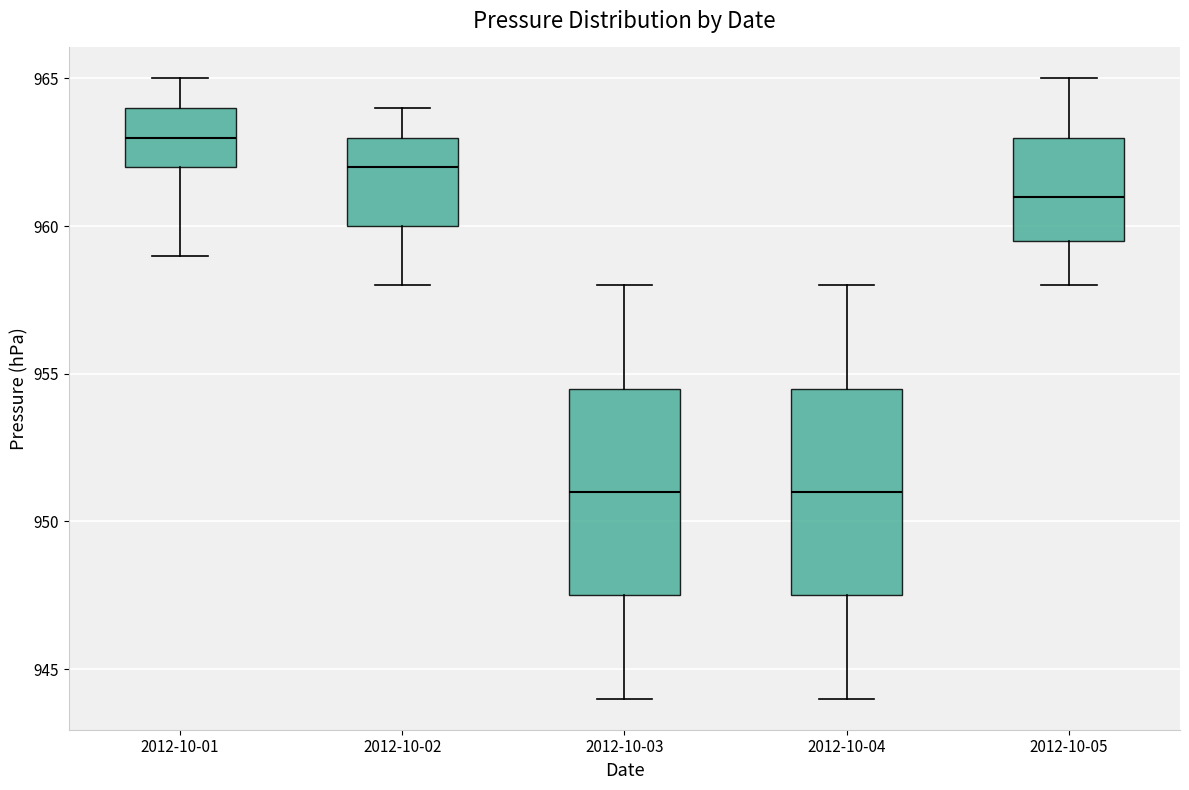

Where is the lower edge of the box for 2012-10-02 on the y-axis? The values are not printed on the chart, so give them approximately, as read against the axis.

960.0